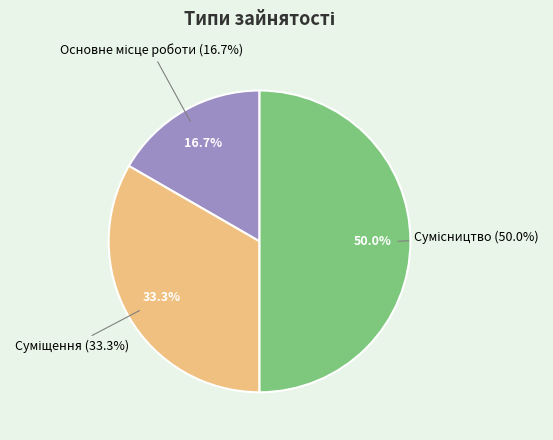

To the nearest percent, what is the average slice percentage?

33%